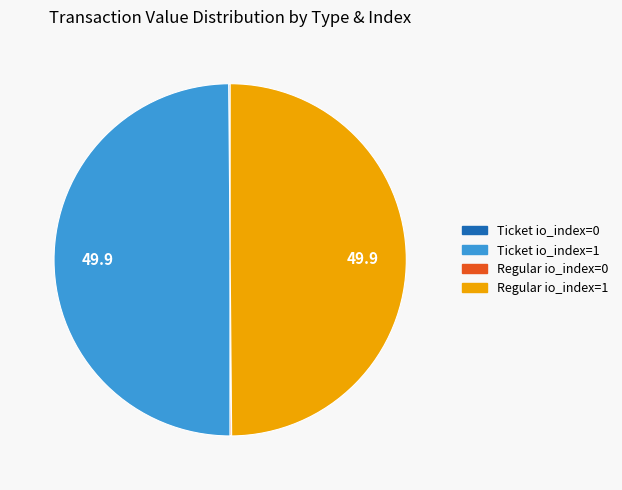

Is the sum of Regular io_index=1 and Ticket io_index=1 greater than half?

Yes